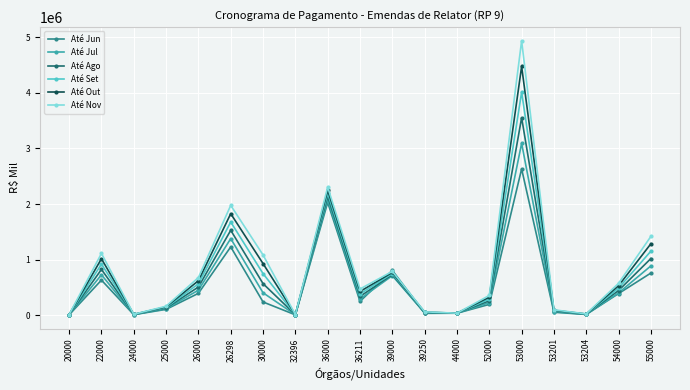

What is the approximate value of Até Ago at 54000, to the nearest 100?

443100